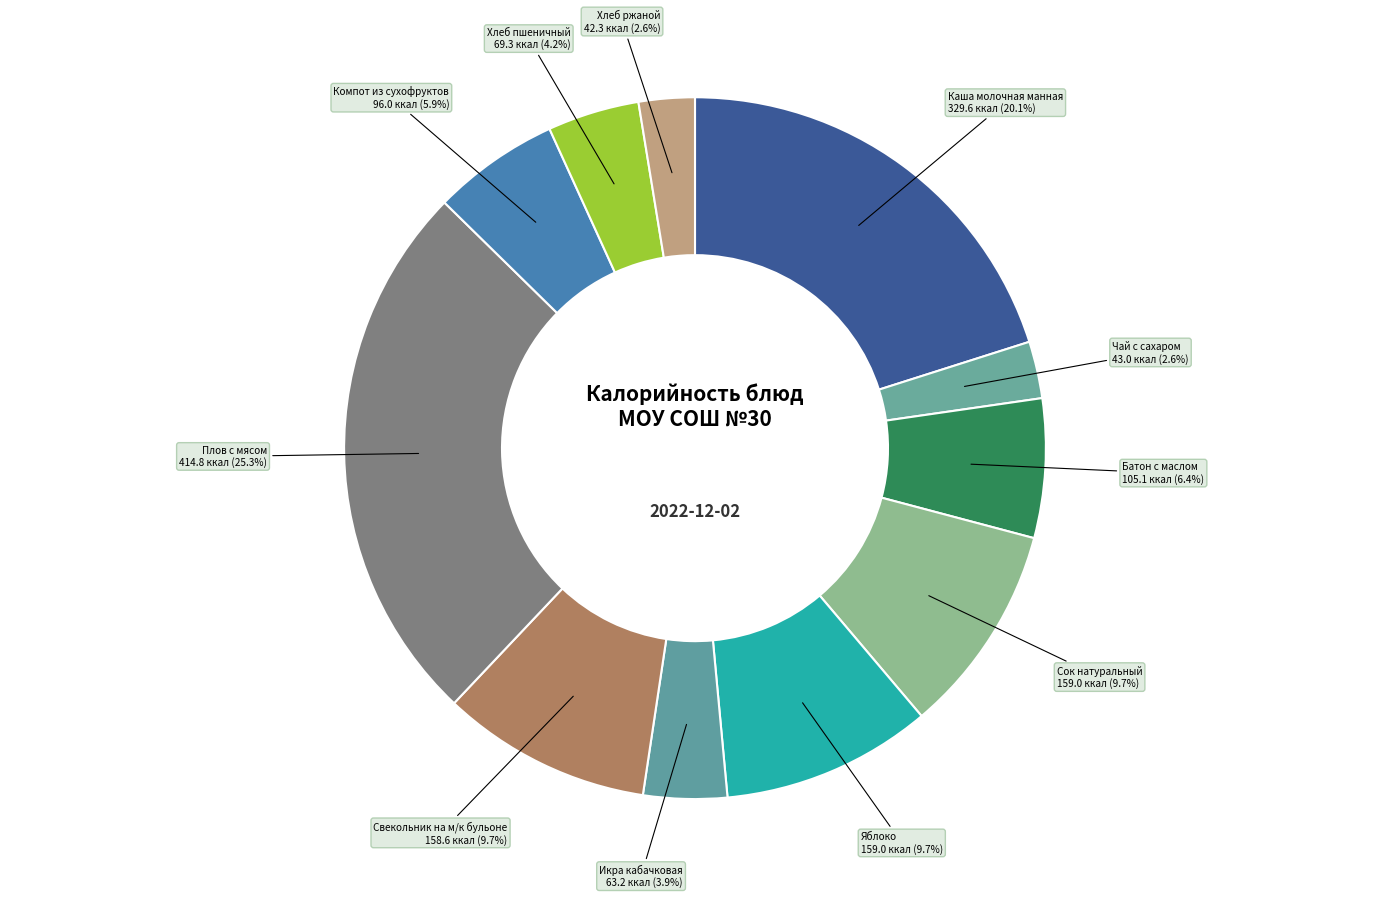

How many slices are in this pie chart?

11